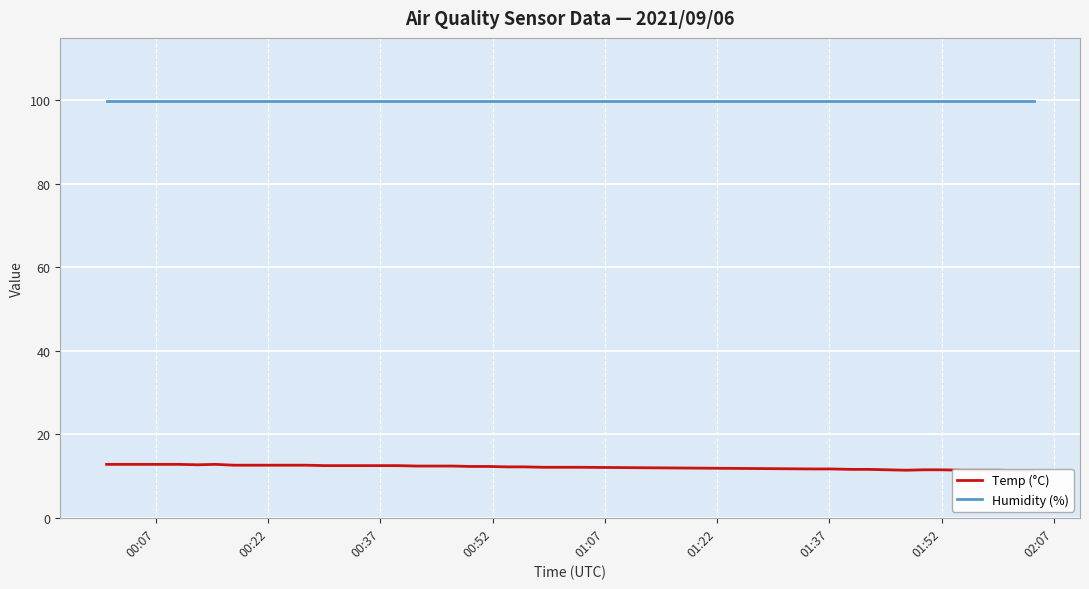

What is the value of the Humidity (%) point at the 31st from the left?

99.9